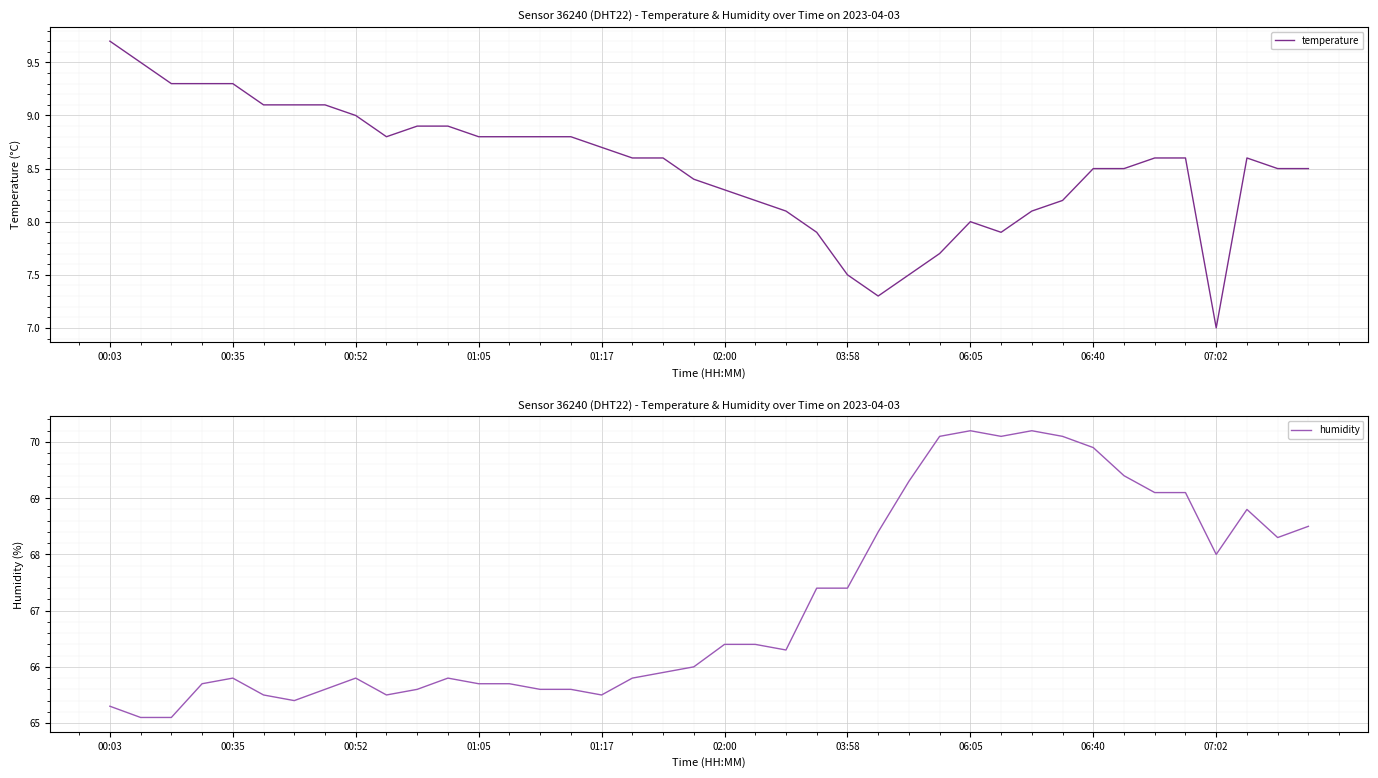

Which category has the lowest value in the temperature series?

07:02